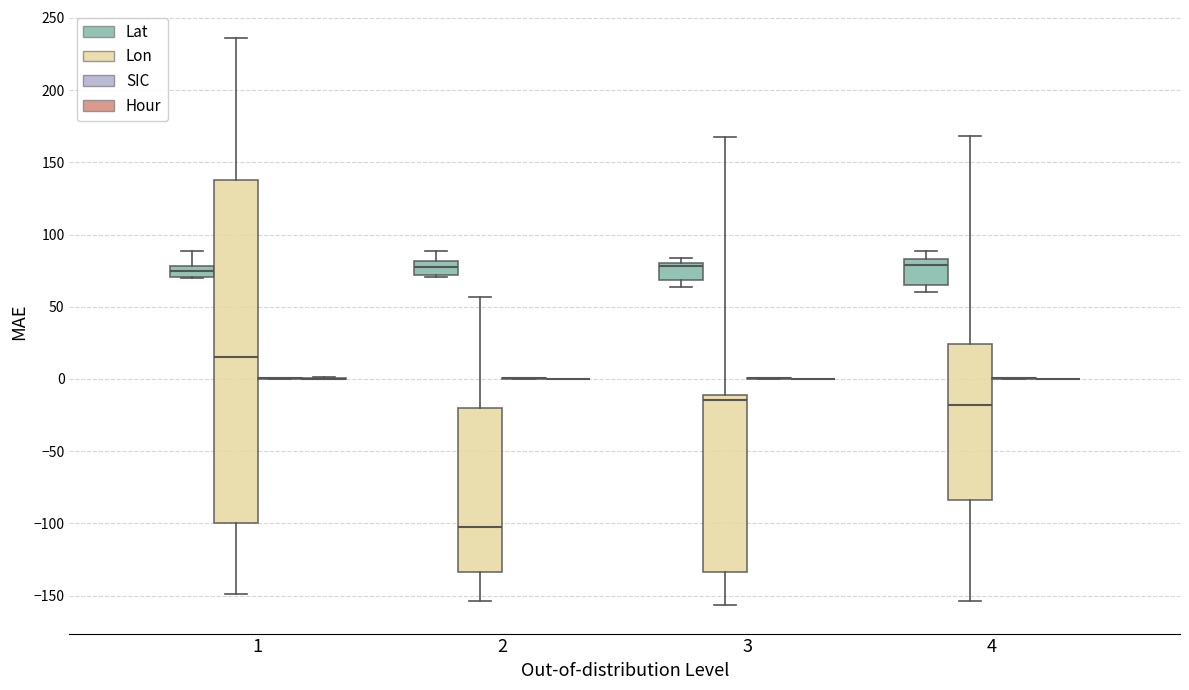

Reading left to right, transcribe this box plot: for each box, give where its median line is, the range the box spans, and where its two whiskers end, as read against the y-axis. The values are not printed on the chart, so give them approximately, as read against the axis.

1 (Lat): median 75, box 70 to 80, whiskers 70 to 90
1 (Lon): median 15, box -100 to 140, whiskers -150 to 235
1 (SIC): box collapsed to a line at 0, whiskers 0 to 0
1 (Hour): box collapsed to a line at 0, whiskers 0 to 0
2 (Lat): median 75, box 70 to 80, whiskers 70 to 90
2 (Lon): median -105, box -135 to -20, whiskers -155 to 55
2 (SIC): box collapsed to a line at 0, whiskers 0 to 0
2 (Hour): box collapsed to a line at 0, whiskers 0 to 0
3 (Lat): median 80 (just below the box's upper edge), box 70 to 80, whiskers 65 to 85
3 (Lon): median -15, box -135 to -10, whiskers -155 to 170
3 (SIC): box collapsed to a line at 0, whiskers 0 to 0
3 (Hour): box collapsed to a line at 0, whiskers 0 to 0
4 (Lat): median 80, box 65 to 85, whiskers 60 to 90
4 (Lon): median -20, box -85 to 25, whiskers -155 to 170
4 (SIC): box collapsed to a line at 0, whiskers 0 to 0
4 (Hour): box collapsed to a line at 0, whiskers 0 to 0